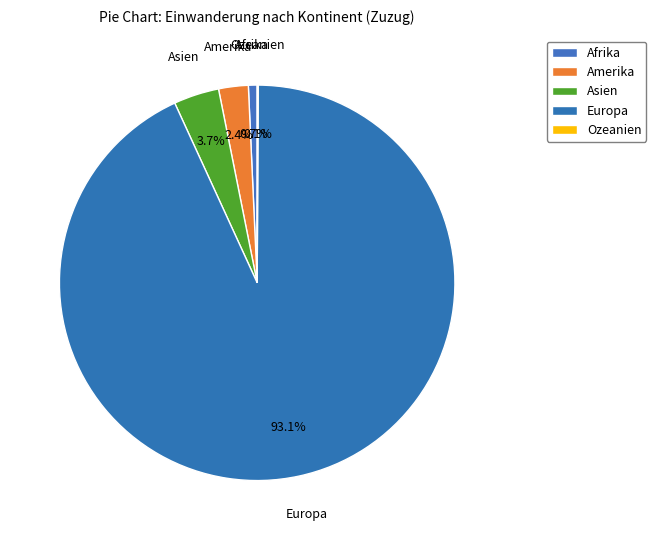

To the nearest percent, what is the difference between the Europa and Afrika slice percentages?

92%